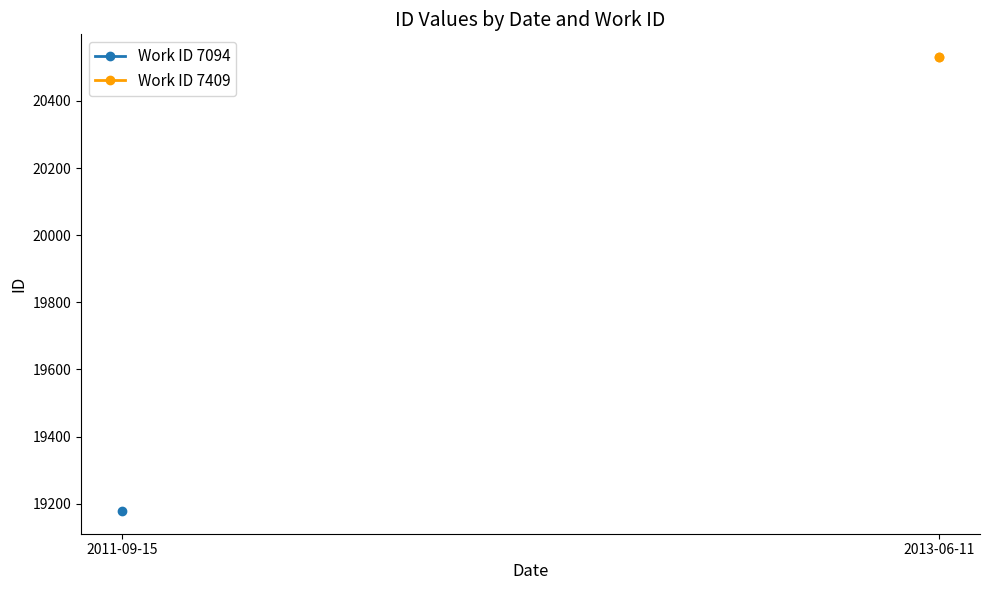

What is the label of the 2nd point from the left?

2013-06-11